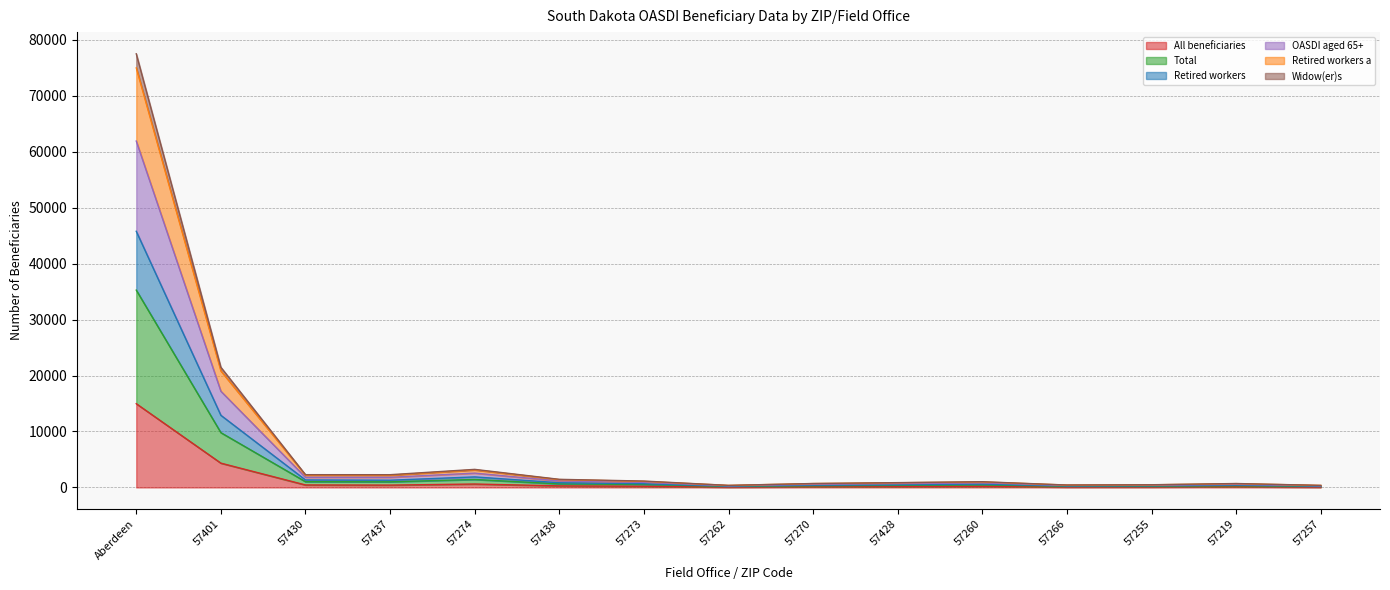

True or false: Retired workers a and Total cross at least once.

False